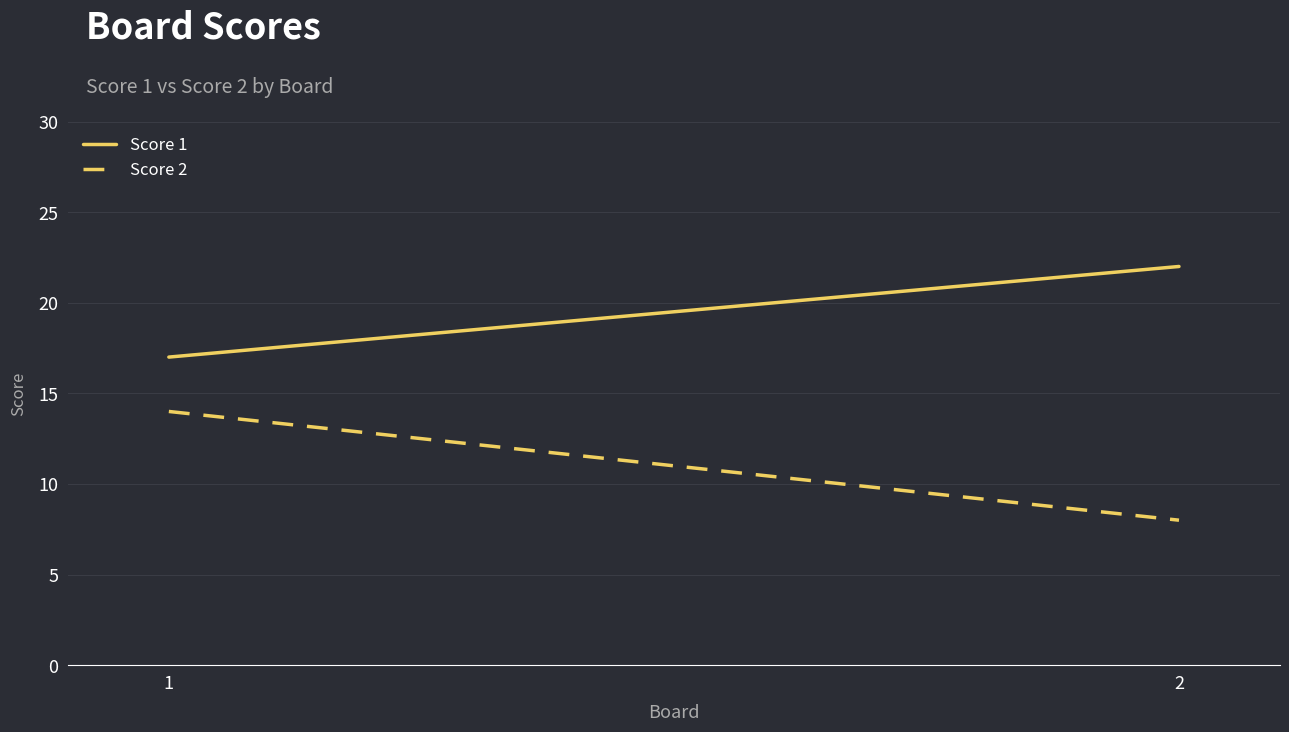

How many data points does each series have?

2